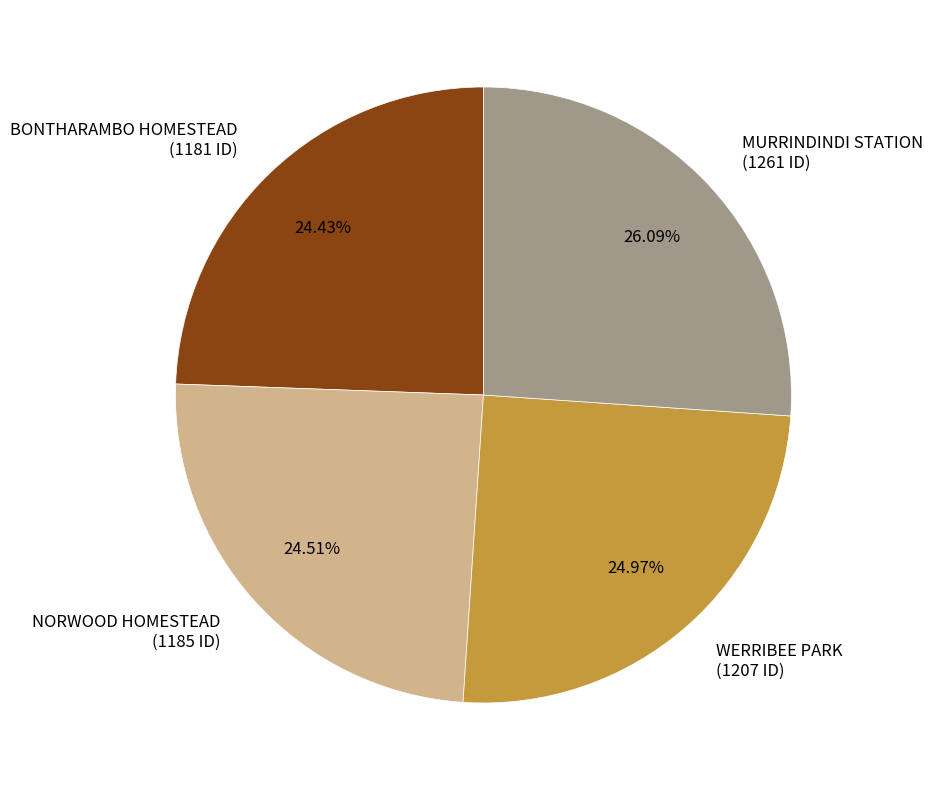

What portion of the pie excludes BONTHARAMBO HOMESTEAD?

75.6%